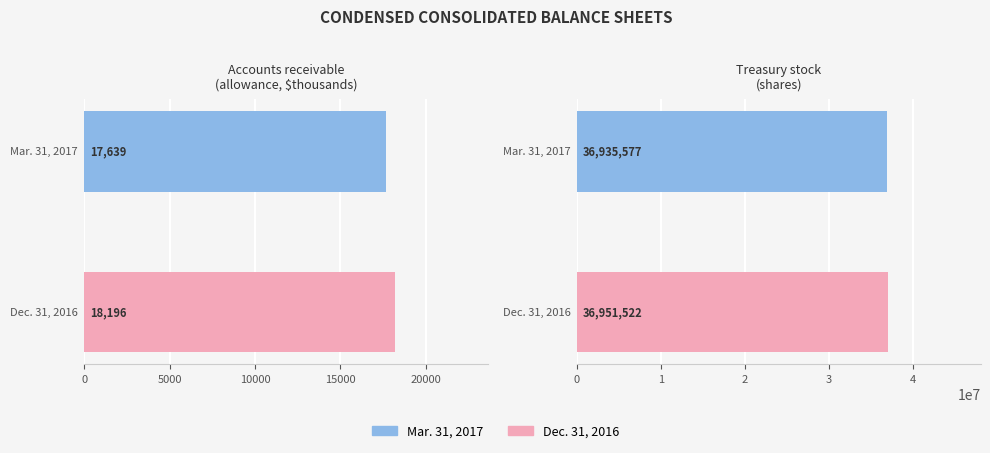

What is the smallest value displayed?

17639